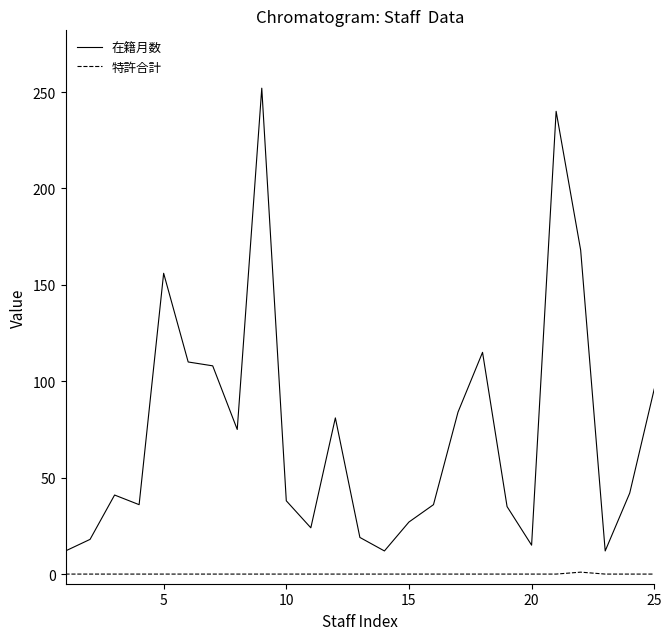

What is the difference between the maximum and minimum values in the 在籍月数 series?

240